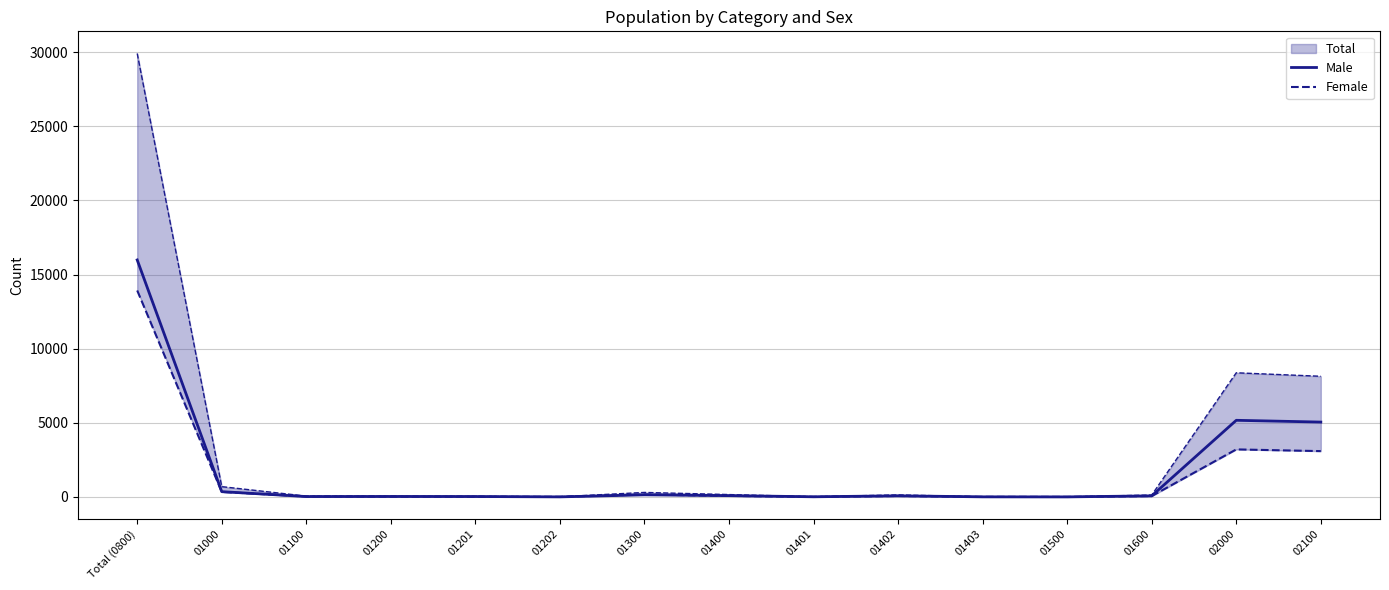

The value of Male at 01402 is 100. True or false?

False